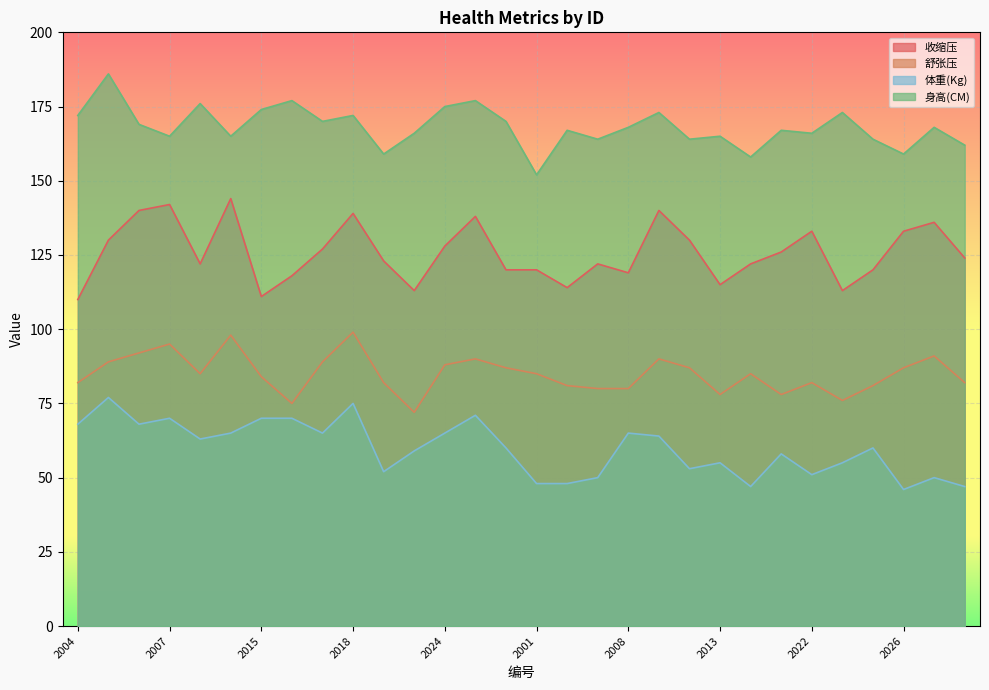

Reading left to right, transcribe all the data shown in this chart.

收缩压: 2004=110	2005=130	2006=140	2007=142	2009=122	2011=144	2015=111	2016=118	2017=127	2018=139	2020=123	2021=113	2024=128	2028=138	2030=120	2001=120	2002=114	2003=122	2008=119	2010=140	2012=130	2013=115	2014=122	2019=126	2022=133	2023=113	2025=120	2026=133	2027=136	2029=124
舒张压: 2004=82	2005=89	2006=92	2007=95	2009=85	2011=98	2015=84	2016=75	2017=89	2018=99	2020=82	2021=72	2024=88	2028=90	2030=87	2001=85	2002=81	2003=80	2008=80	2010=90	2012=87	2013=78	2014=85	2019=78	2022=82	2023=76	2025=81	2026=87	2027=91	2029=82
体重(Kg): 2004=68	2005=77	2006=68	2007=70	2009=63	2011=65	2015=70	2016=70	2017=65	2018=75	2020=52	2021=59	2024=65	2028=71	2030=60	2001=48	2002=48	2003=50	2008=65	2010=64	2012=53	2013=55	2014=47	2019=58	2022=51	2023=55	2025=60	2026=46	2027=50	2029=47
身高(CM): 2004=172	2005=186	2006=169	2007=165	2009=176	2011=165	2015=174	2016=177	2017=170	2018=172	2020=159	2021=166	2024=175	2028=177	2030=170	2001=152	2002=167	2003=164	2008=168	2010=173	2012=164	2013=165	2014=158	2019=167	2022=166	2023=173	2025=164	2026=159	2027=168	2029=162